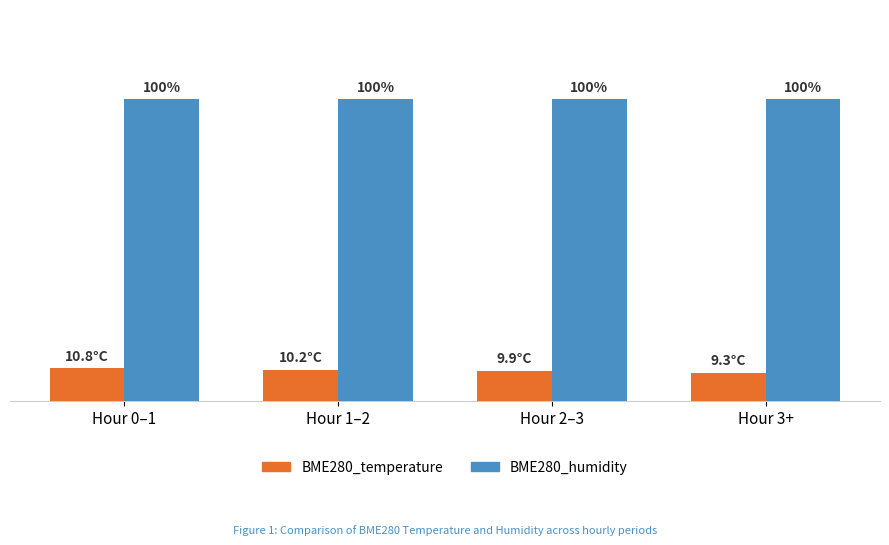

Is the value of BME280_temperature at Hour 1–2 greater than the value of BME280_humidity at Hour 0–1?

No